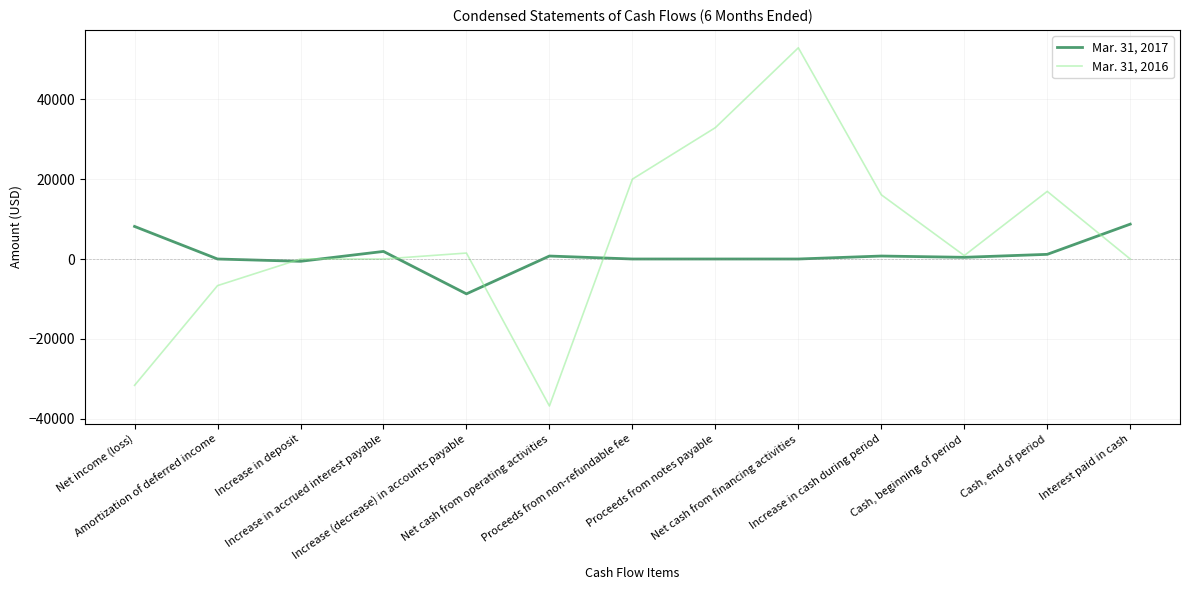

The Mar. 31, 2017 series shows 8156 at Net income (loss). True or false?

True